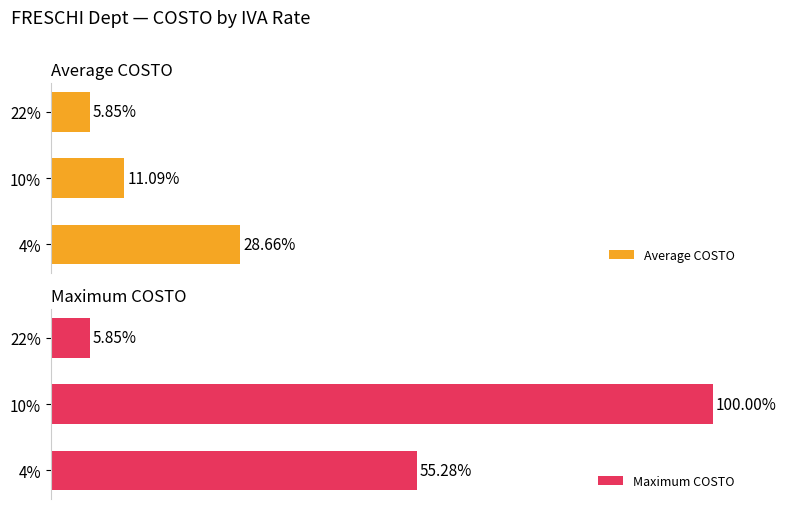

Rank the series by their average value, from lowest to highest.

Average COSTO, Maximum COSTO